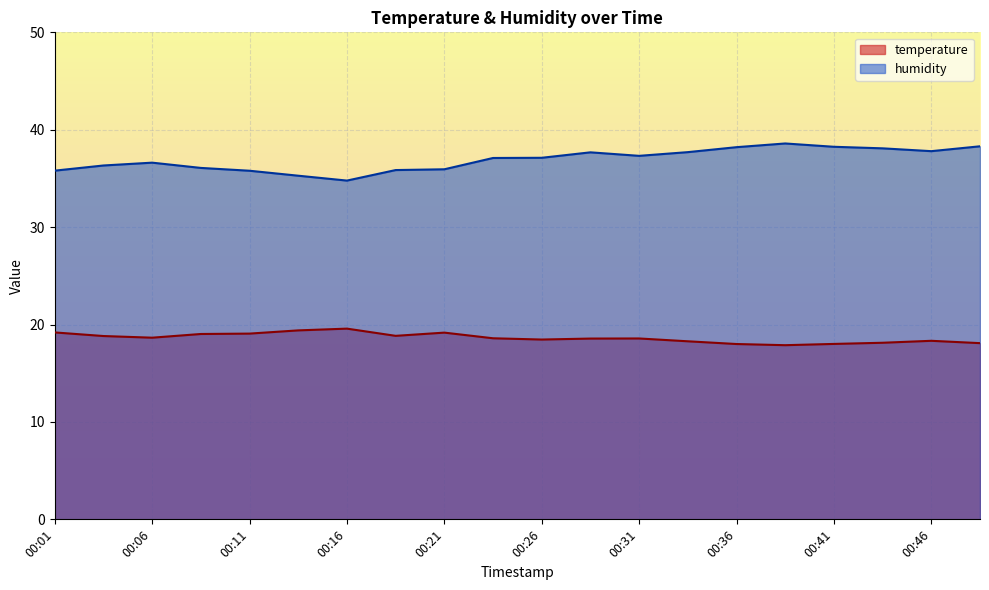

How many lines are shown in the chart?

2